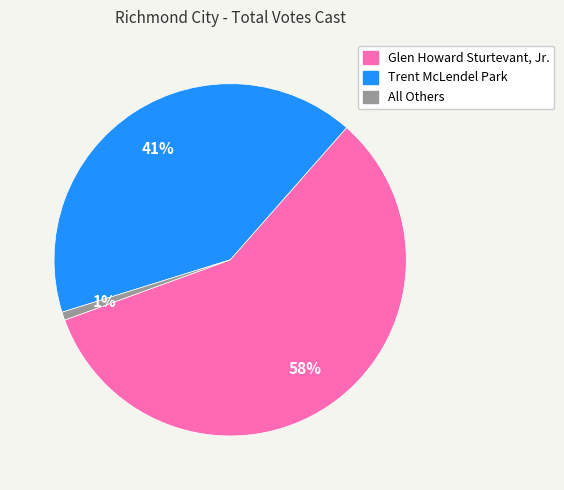

To the nearest percent, what is the average slice percentage?

33%